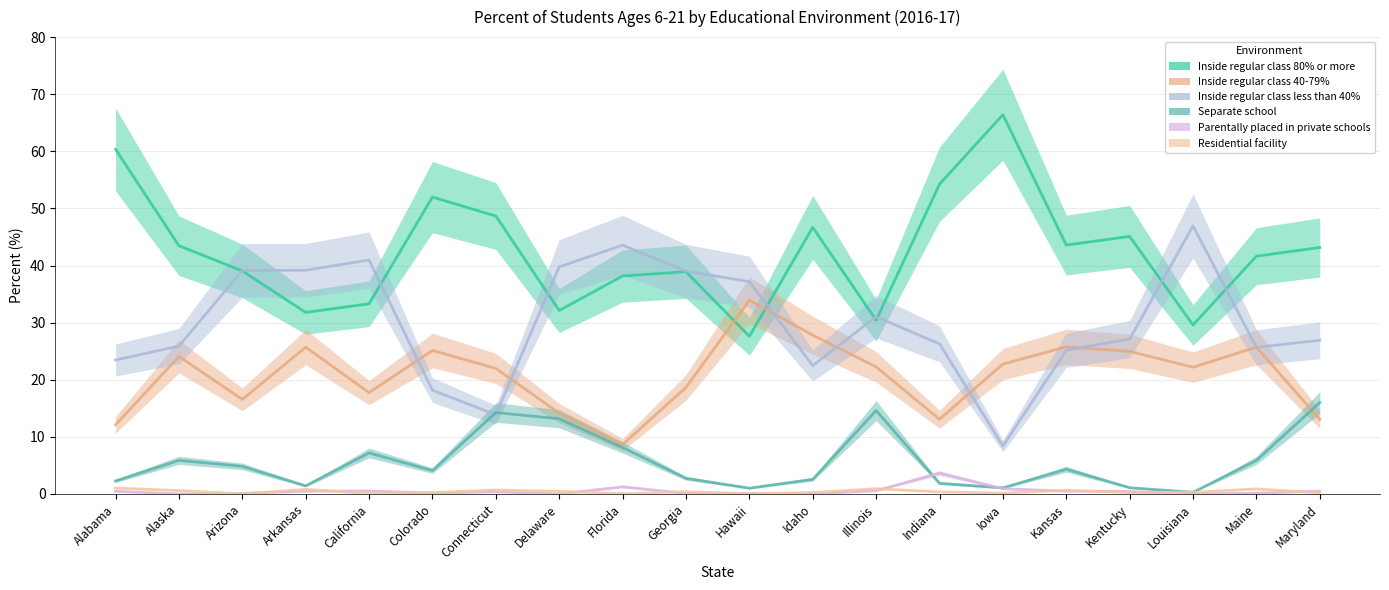

What is the label of the 13th point from the left?

Illinois